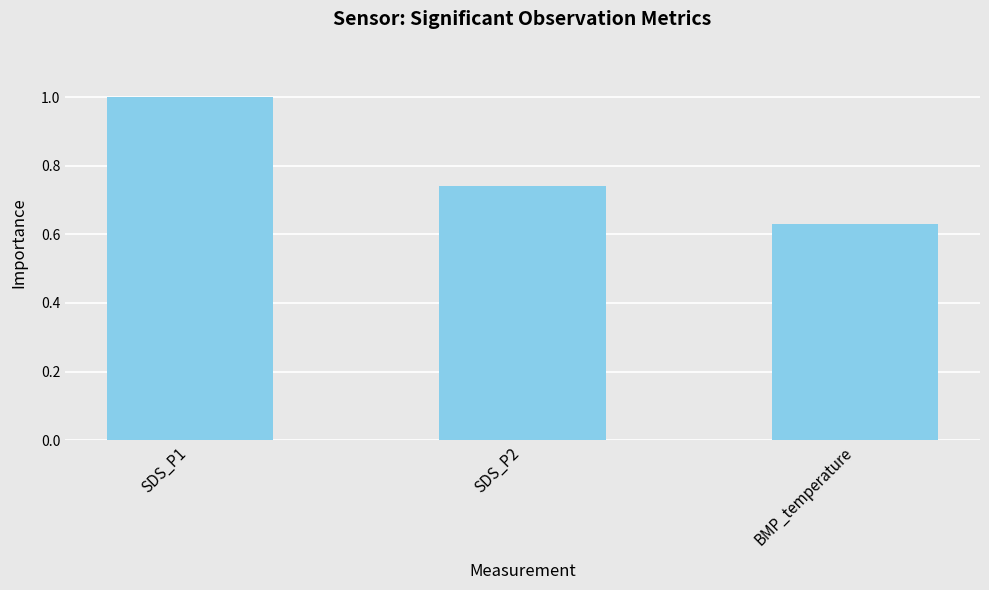

How many bars are there in total?

3